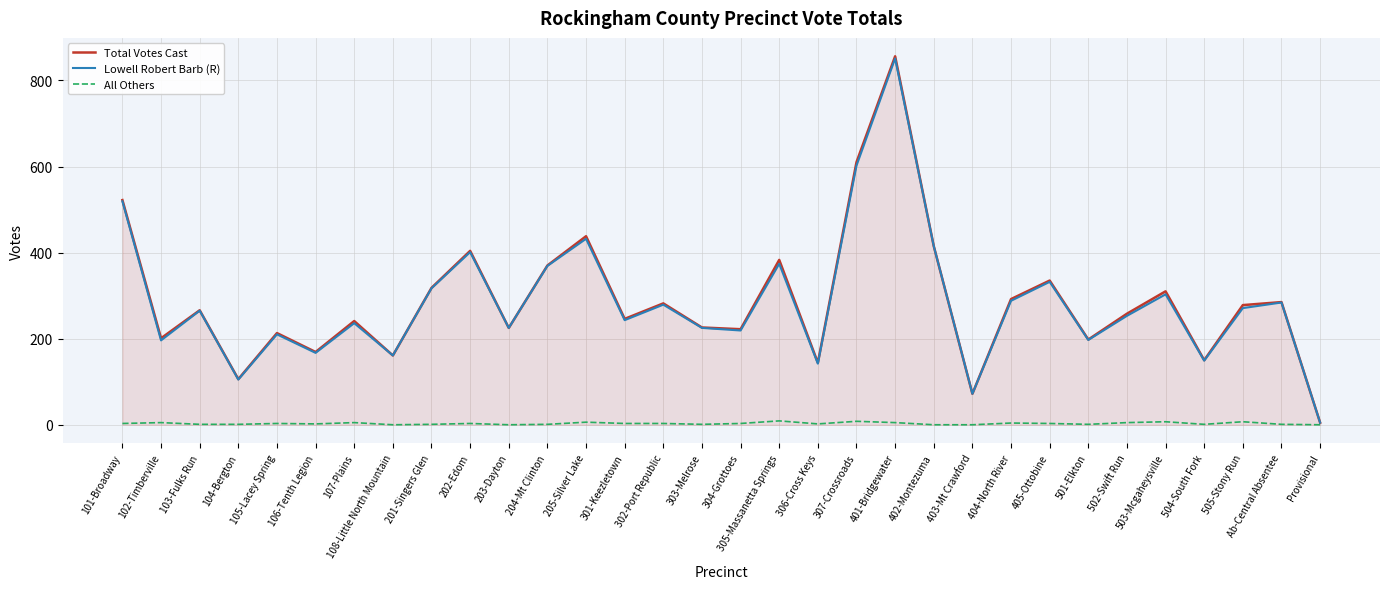

Which series has the widest spread of values?

Total Votes Cast